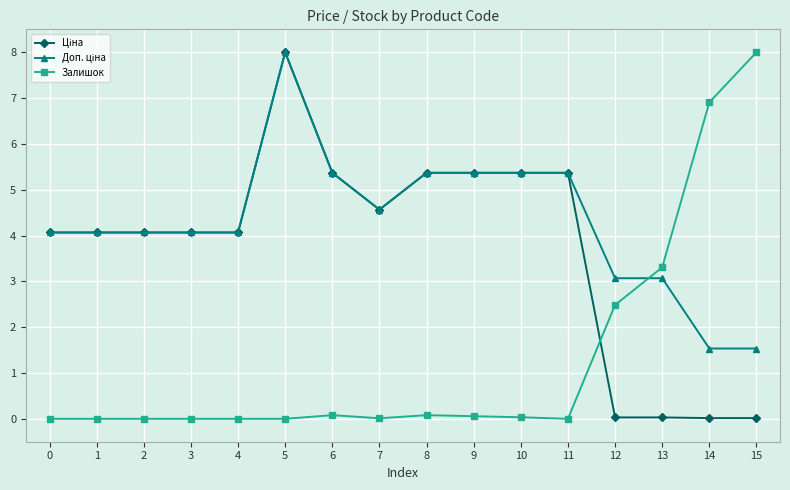

Does the chart display data point markers on the line(s)?

Yes